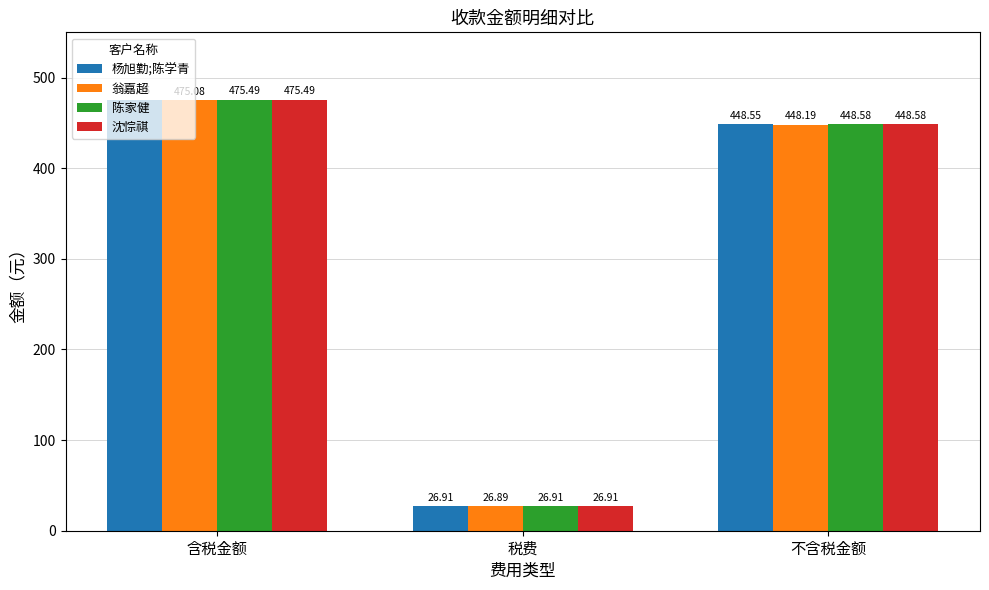

What is the difference between the highest and lowest values at 含税金额?

0.4